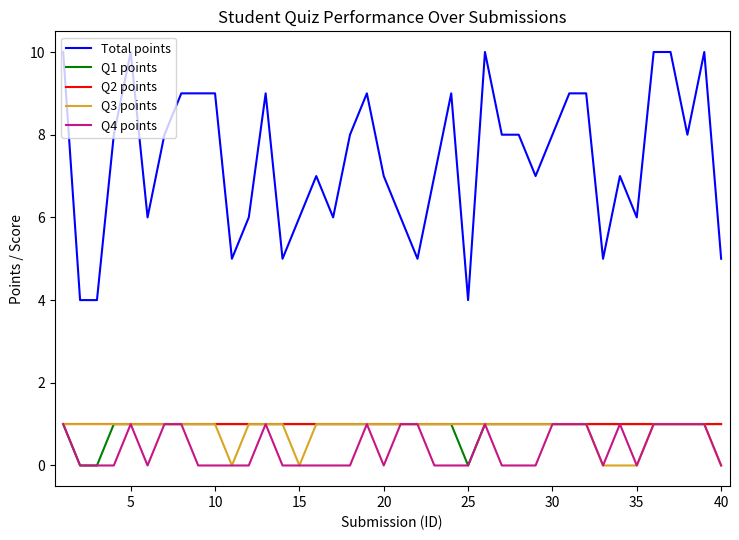

What is the difference between the maximum and minimum values in the Q4 points series?

1